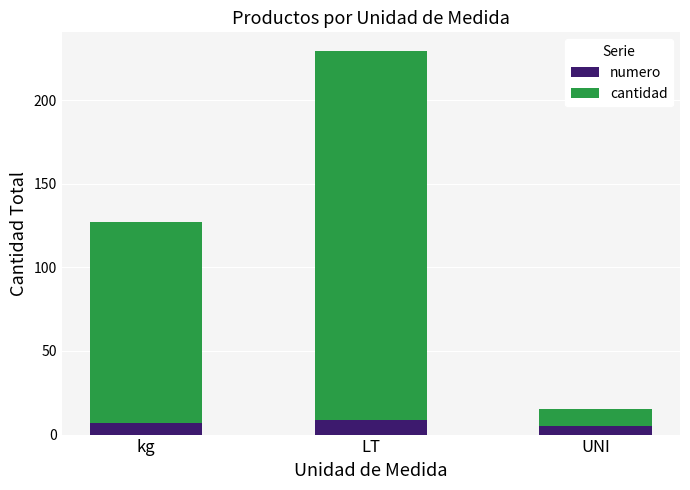

What is the difference between the numero values at LT and kg?

2